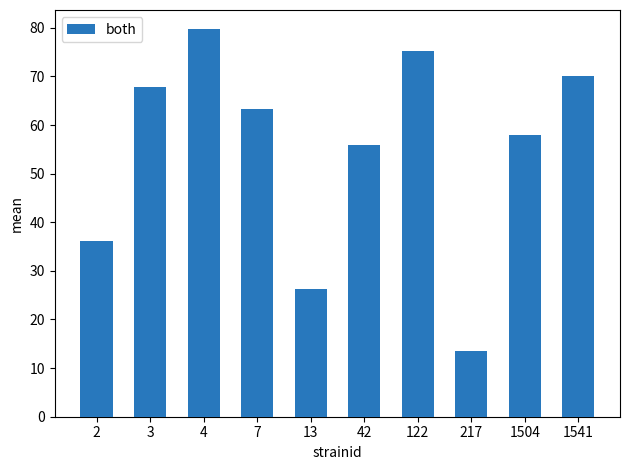

Does the chart contain stacked bars?

No